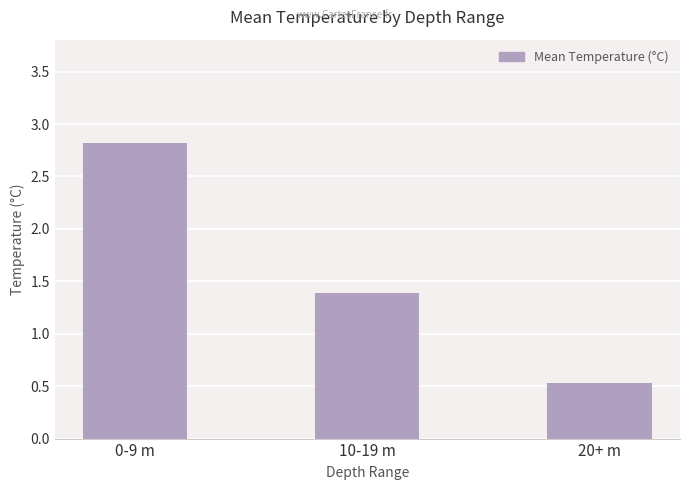

What is the difference between the values at 0-9 m and 10-19 m?

1.4